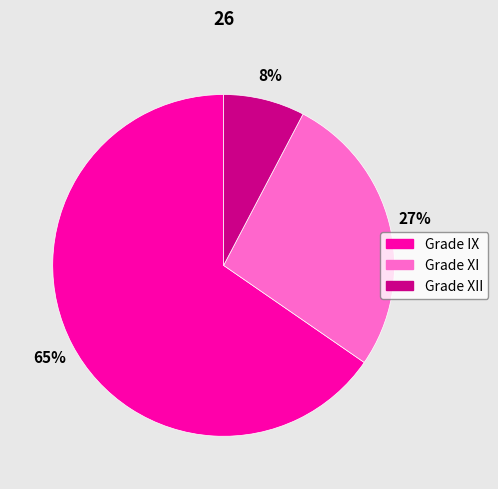

Between Grade IX and Grade XII, which is larger?

Grade IX